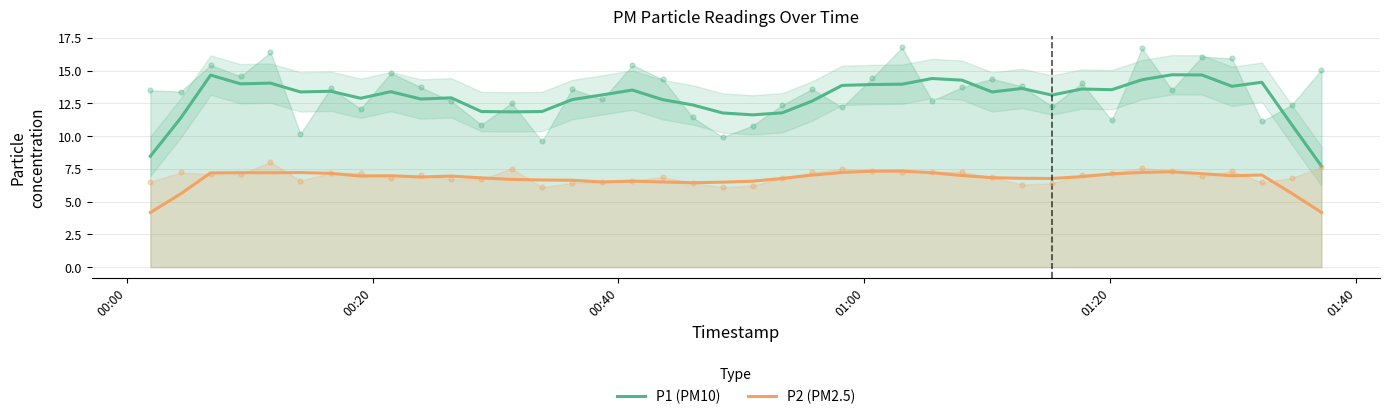

Which series has the largest Y range (max minus min)?

P1 (PM10)